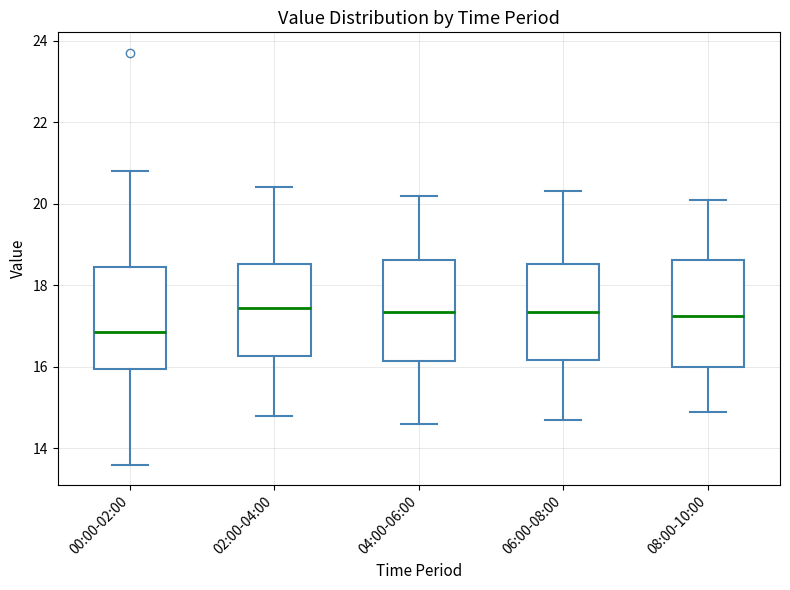

Where is the lower edge of the box for 08:00-10:00 on the y-axis? The values are not printed on the chart, so give them approximately, as read against the axis.

16.0